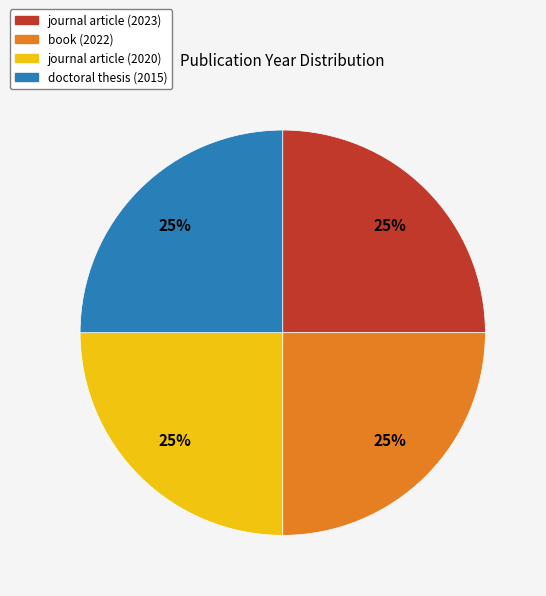

Does book (2022) account for over 50% of the chart?

No